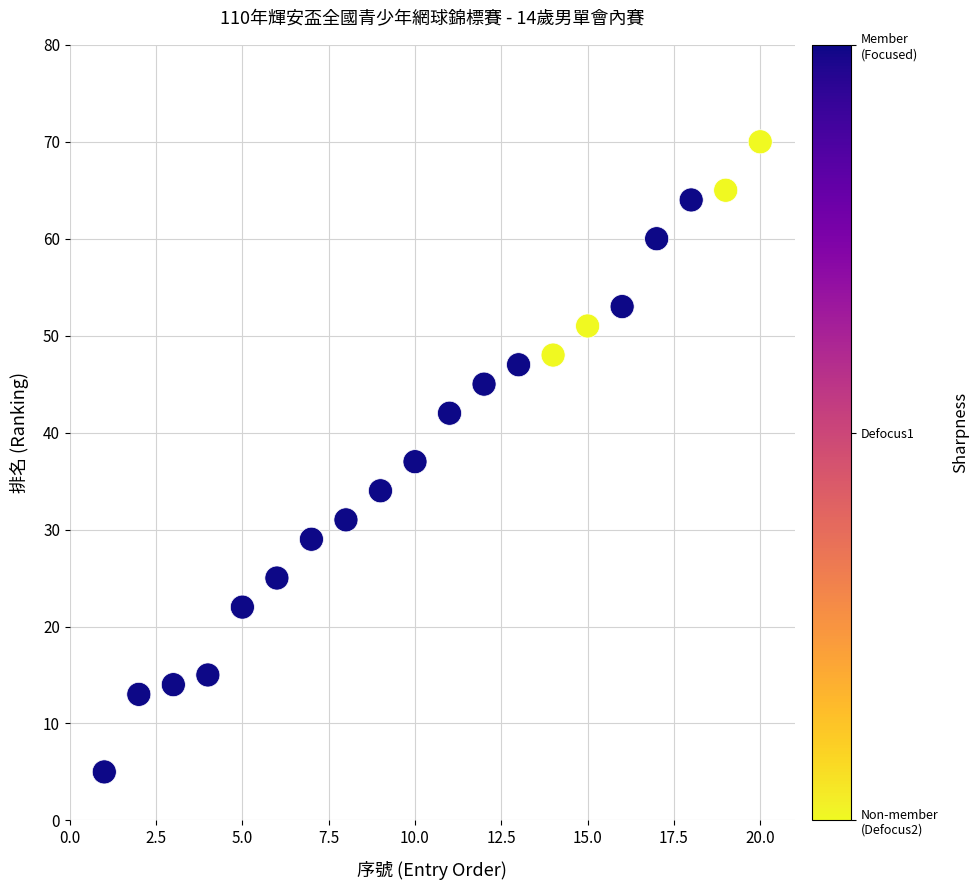

What is the range of X values (max minus min)?

19